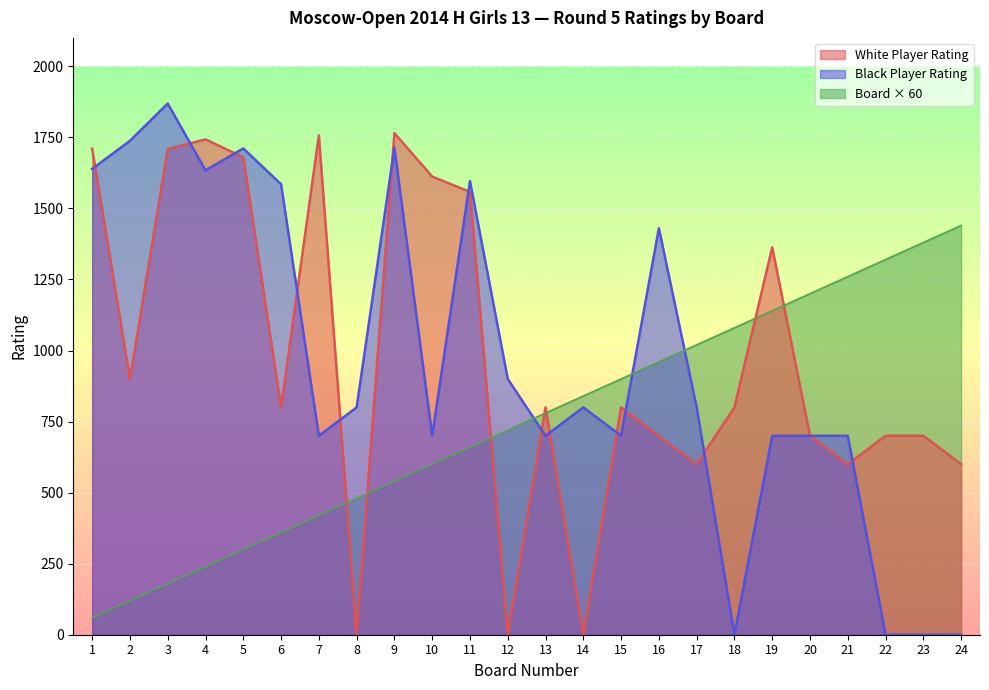

How many interior local valleys does the White Player Rating series have?

7